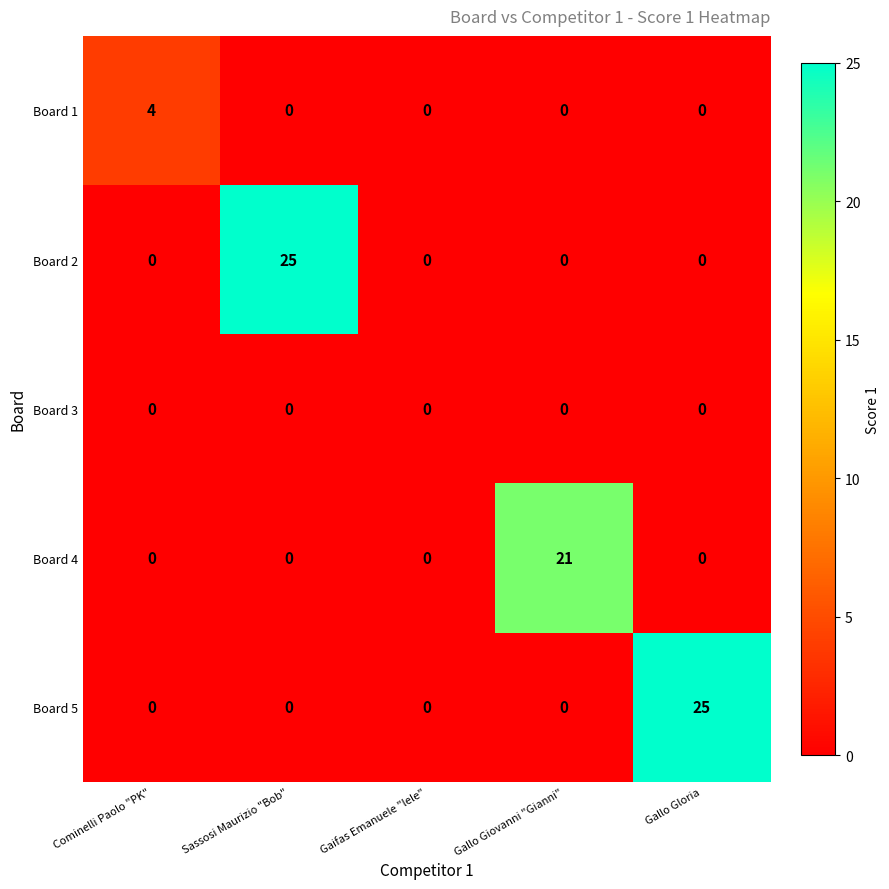

Is it true that Board 4 equals 33 at Gallo Giovanni "Gianni"?

False